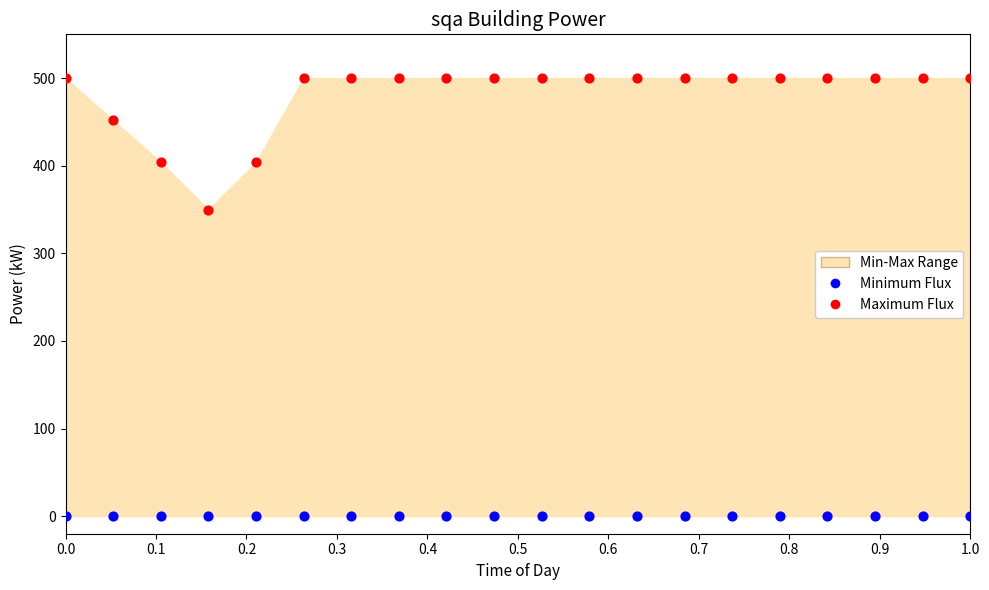

Which series reaches the maximum Y coordinate?

Maximum Flux